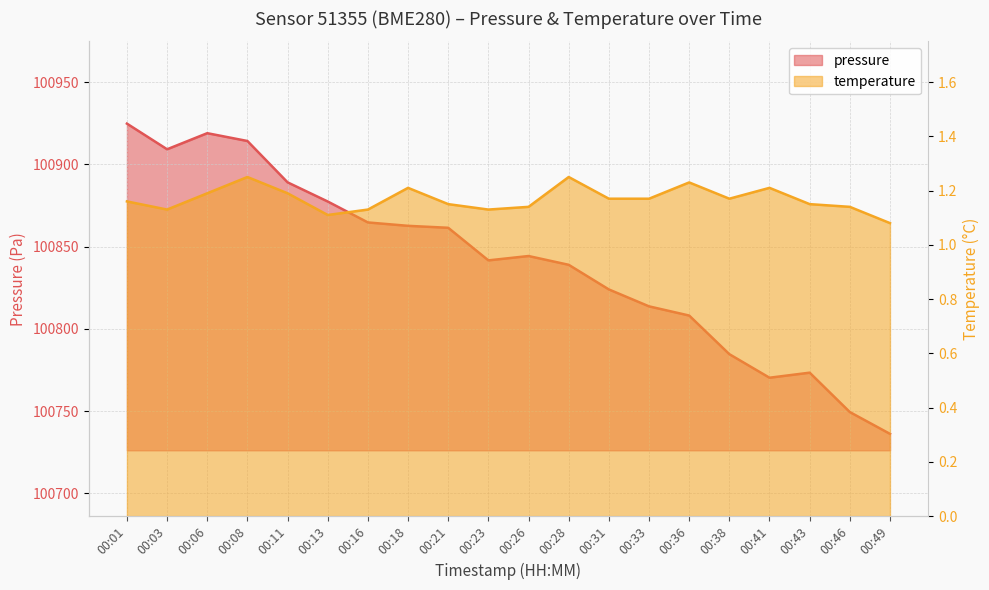

True or false: pressure has a value of 100861.5 at 00:21.

True